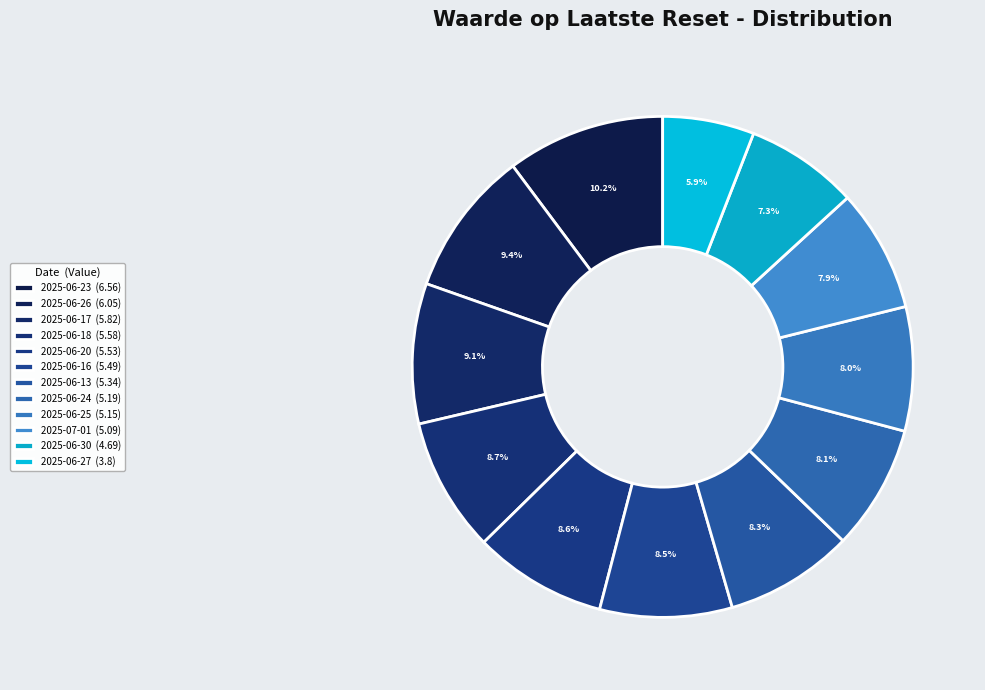

How many slices are in this pie chart?

12